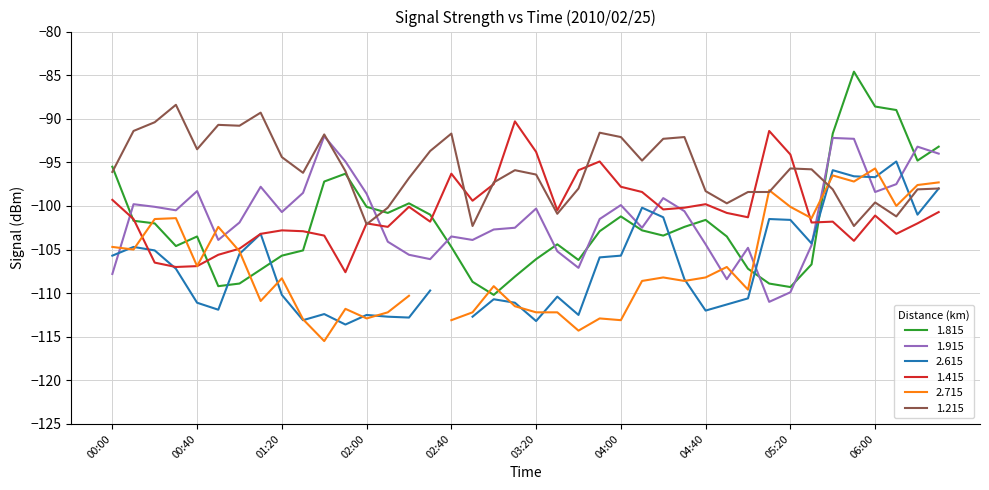

What is the highest value of the 1.215 series?

-88.4